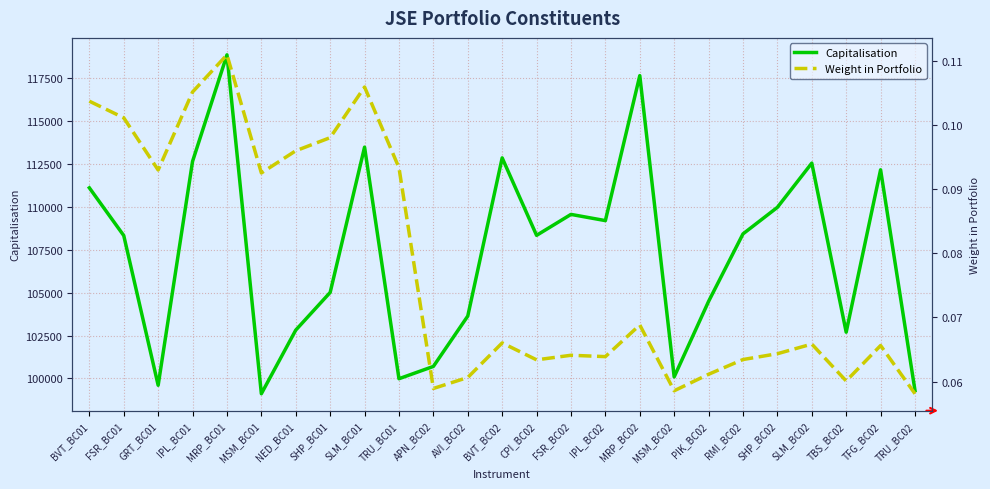

Is the value of Weight in Portfolio at SHP_BC02 greater than the value of Capitalisation at SLM_BC01?

No